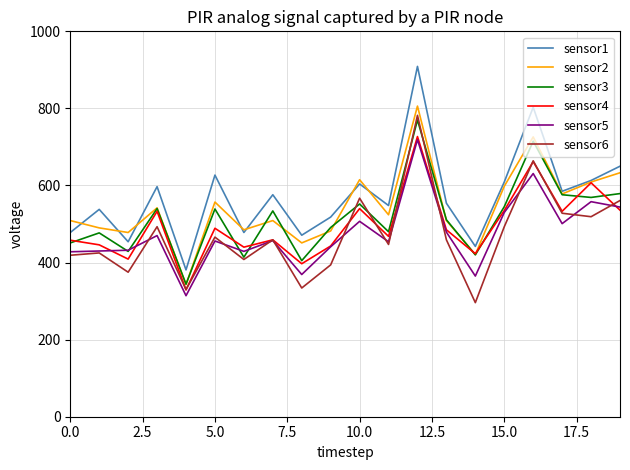

True or false: sensor1 and sensor5 cross at least once.

False